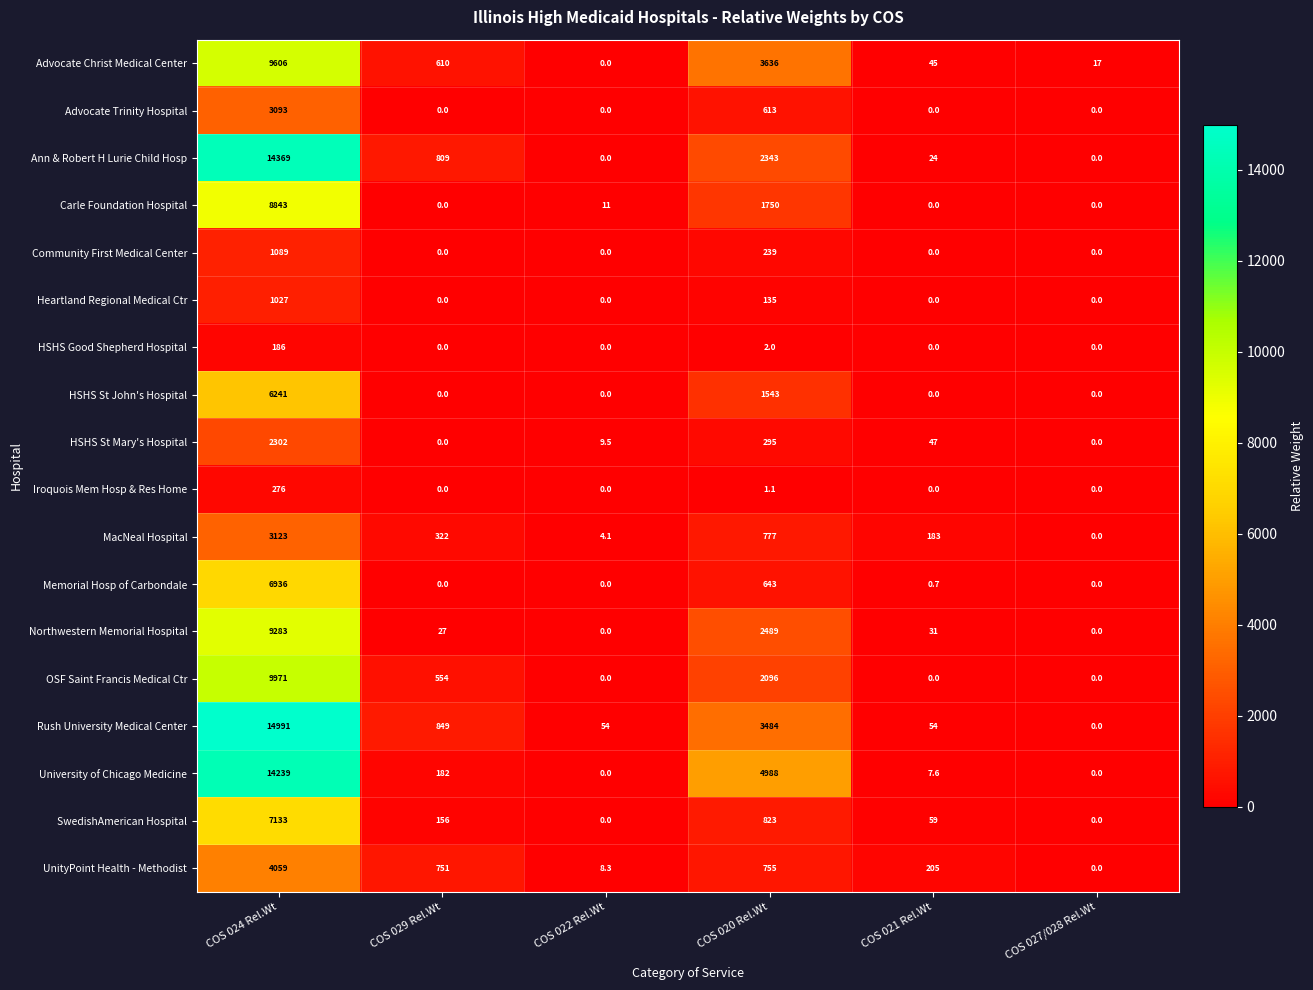

True or false: Advocate Trinity Hospital has a value of 0.0 at COS 029 Rel.Wt.

True